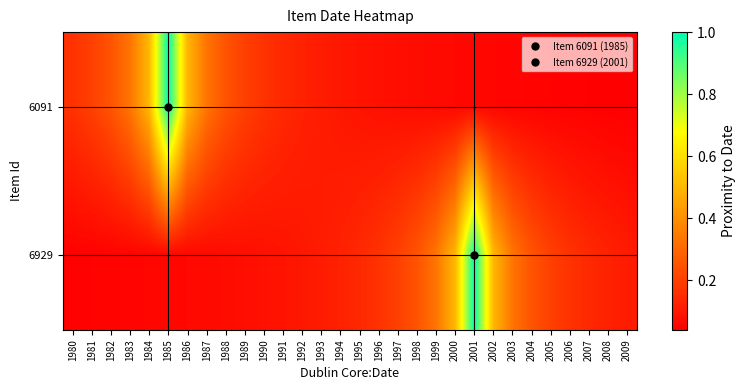

At 2004, list the series in order from smallest to largest.

6091, 6929